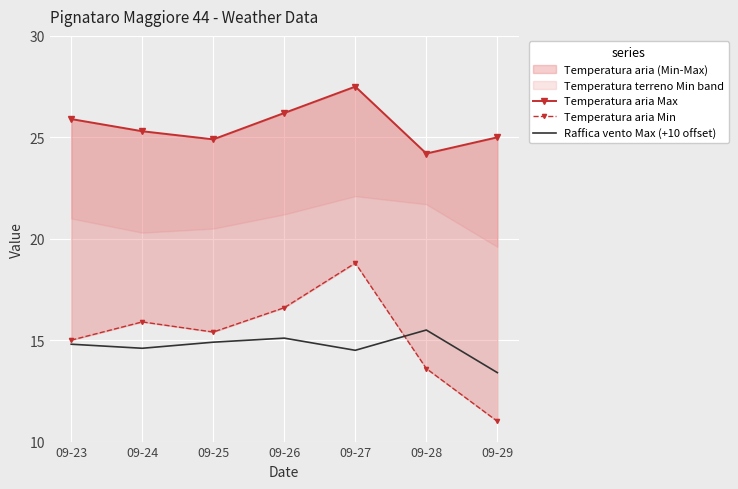

Is it true that Raffica vento Max (+10 offset) equals 13.4 at 09-29?

True